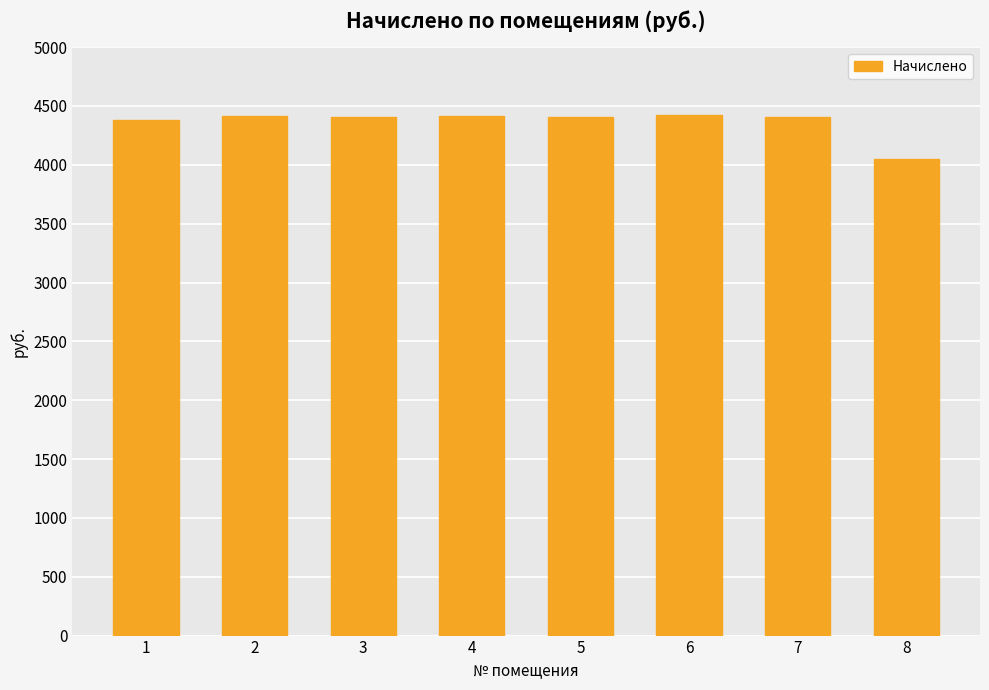

What is the difference between the values at 5 and 3?

1.1